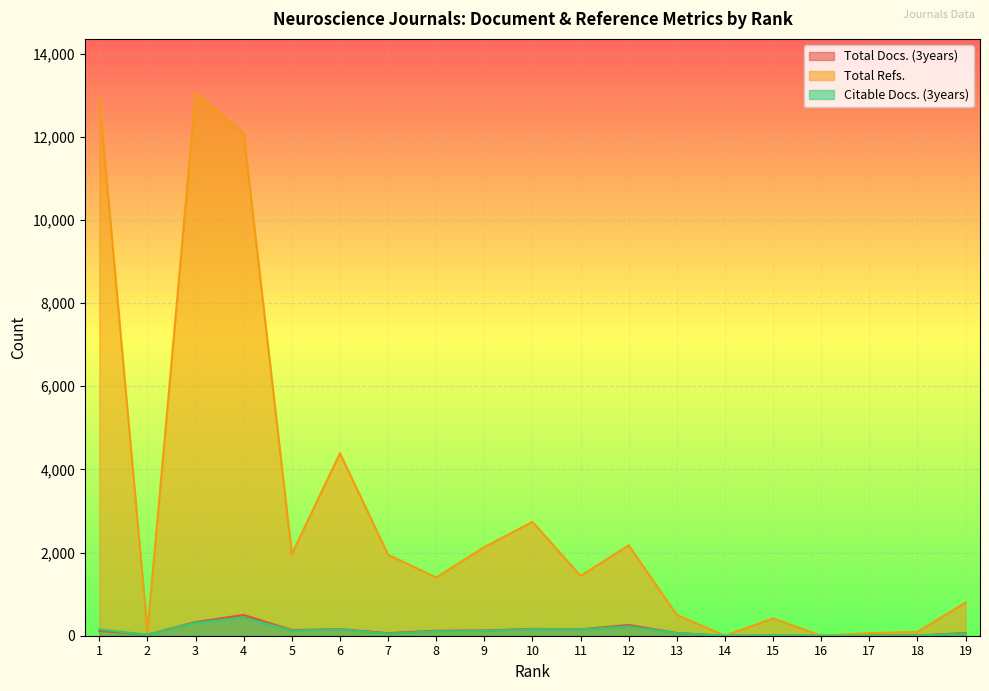

What is the average value of the Total Refs. series?

3064